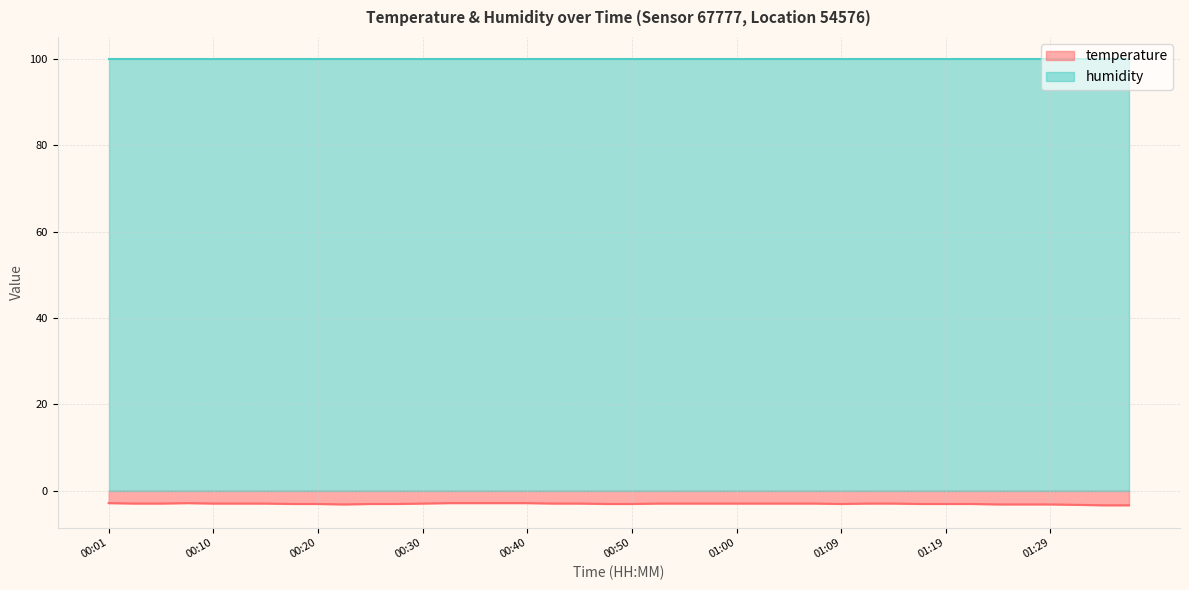

What is the maximum value for humidity?

99.9